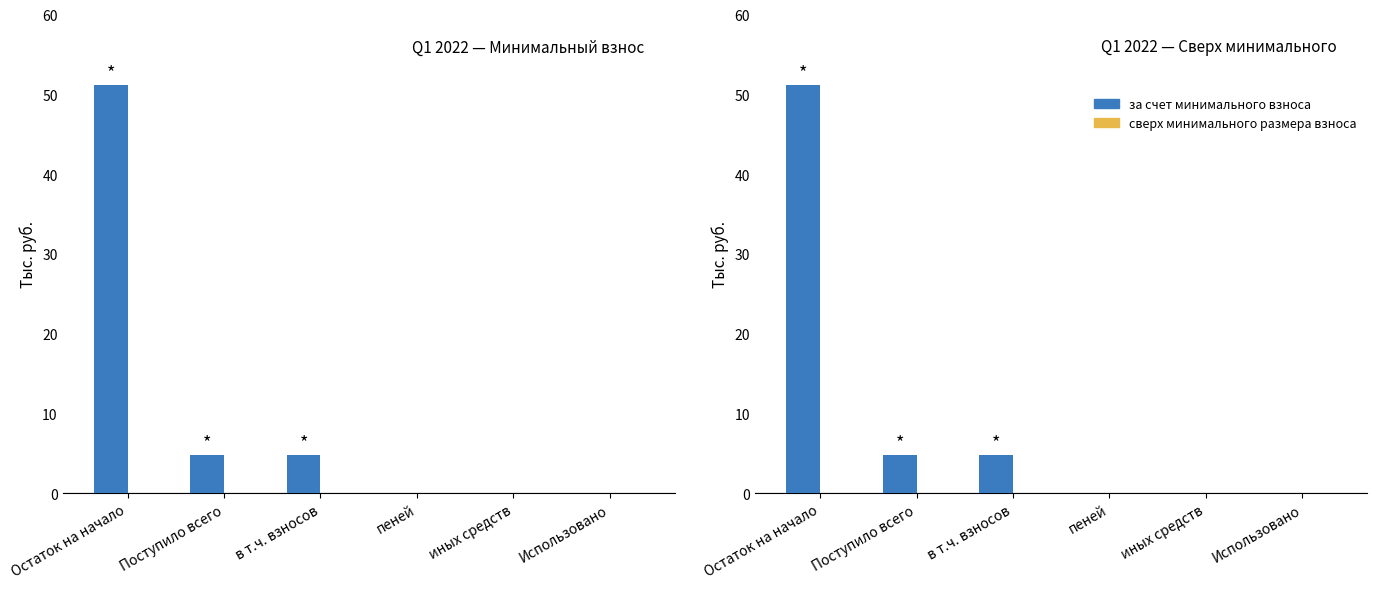

Is it true that за счет минимального взноса equals -29.5 at Использовано?

False